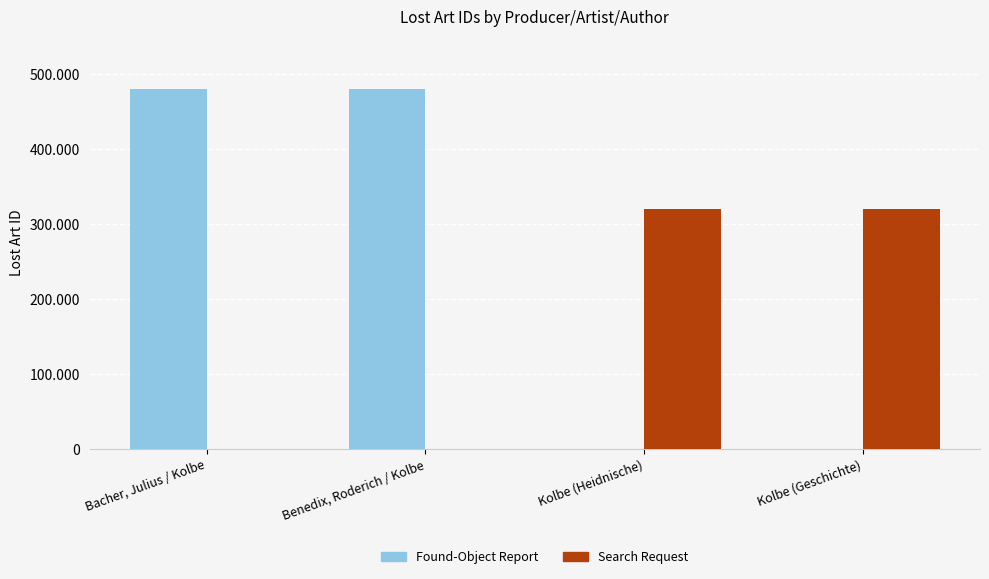

Are the bars grouped side by side (vs. stacked)?

Yes